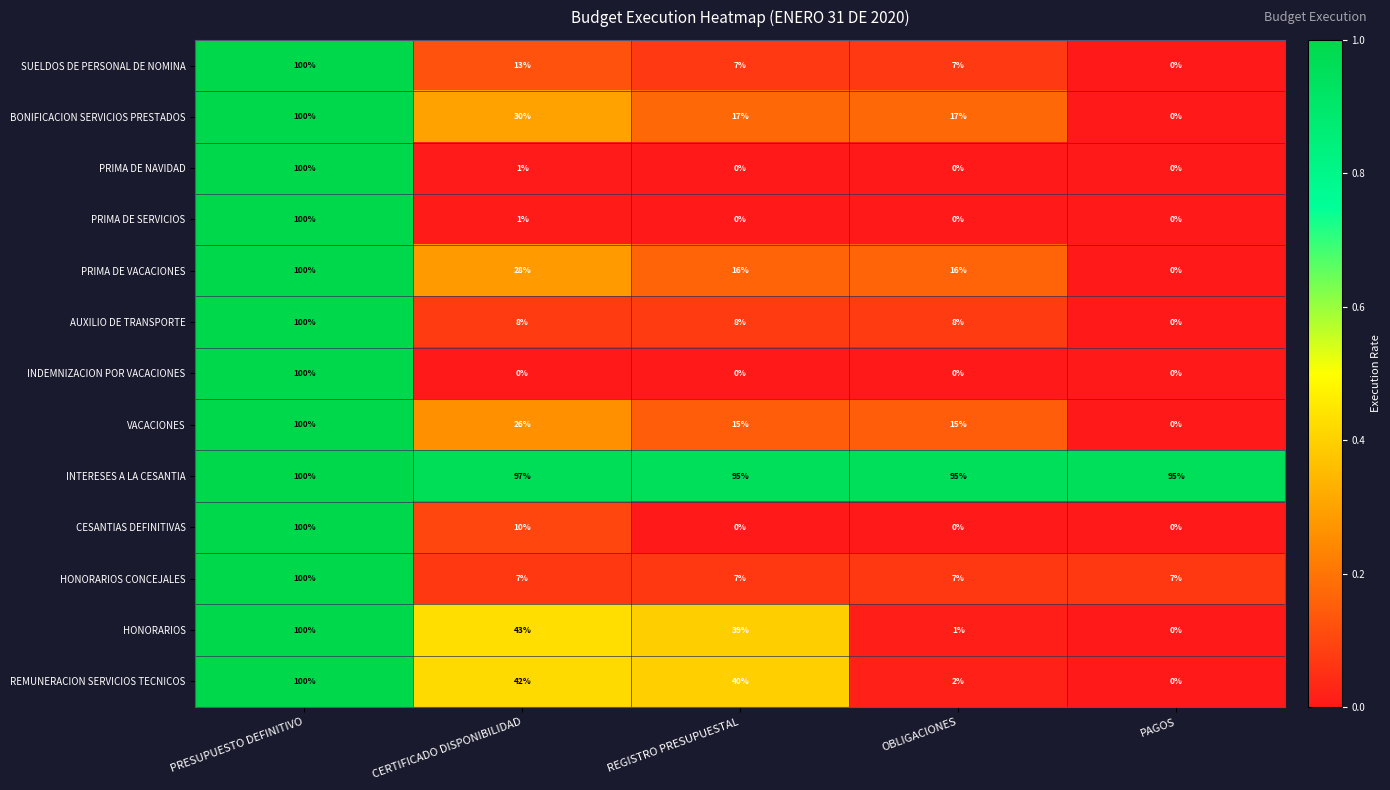

At which category is the sum across all series the highest?

PRESUPUESTO DEFINITIVO